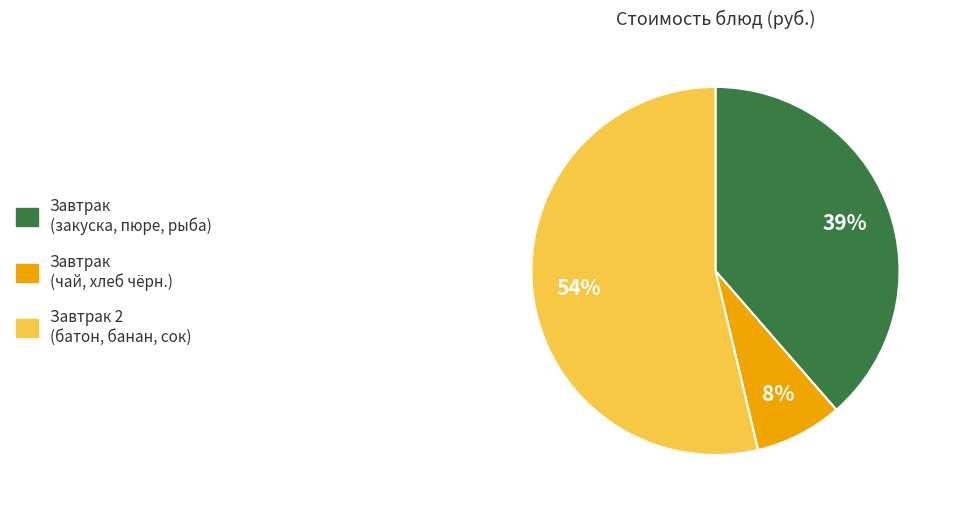

Does Завтрак (закуска, пюре, рыба) account for over 50% of the chart?

No